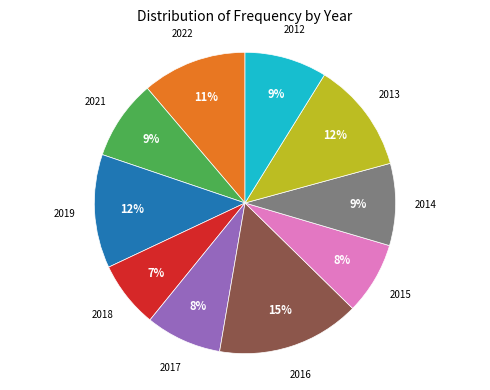

To the nearest percent, what is the difference between the largest and smallest slice percentages?

8%